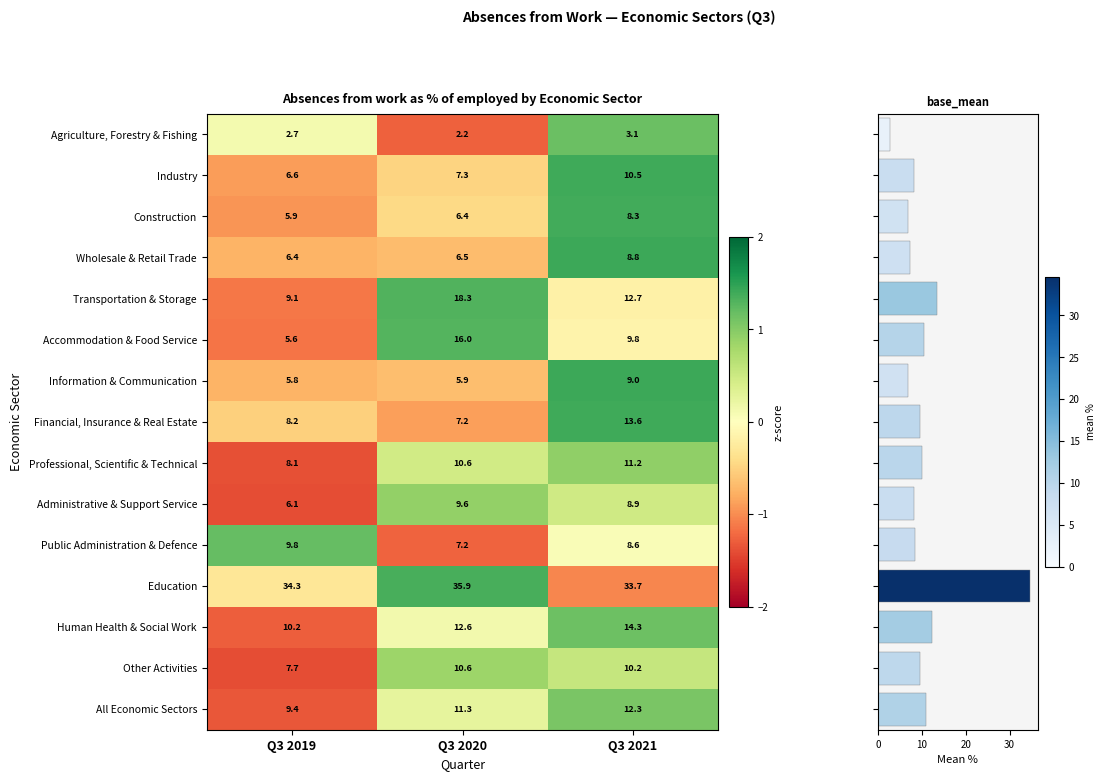

What is the difference between the maximum and minimum values in the Transportation & Storage series?

9.2